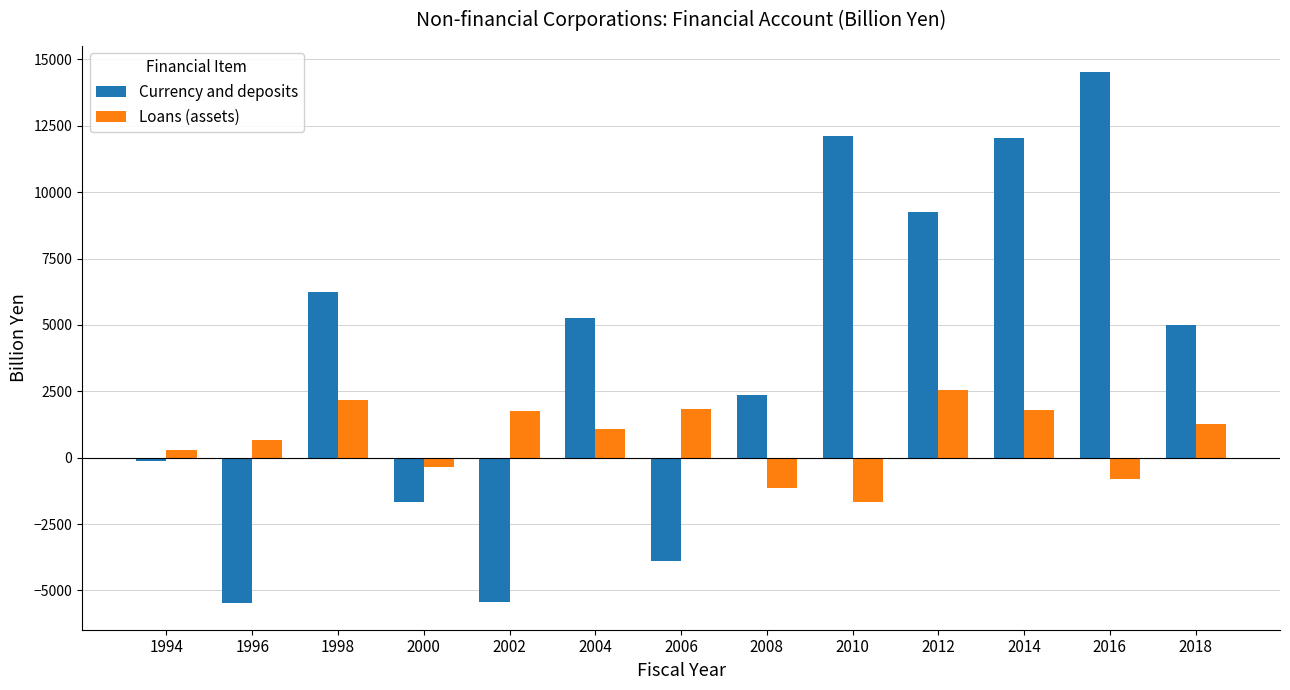

Where is Loans (assets) nearest to the value 439?

1994